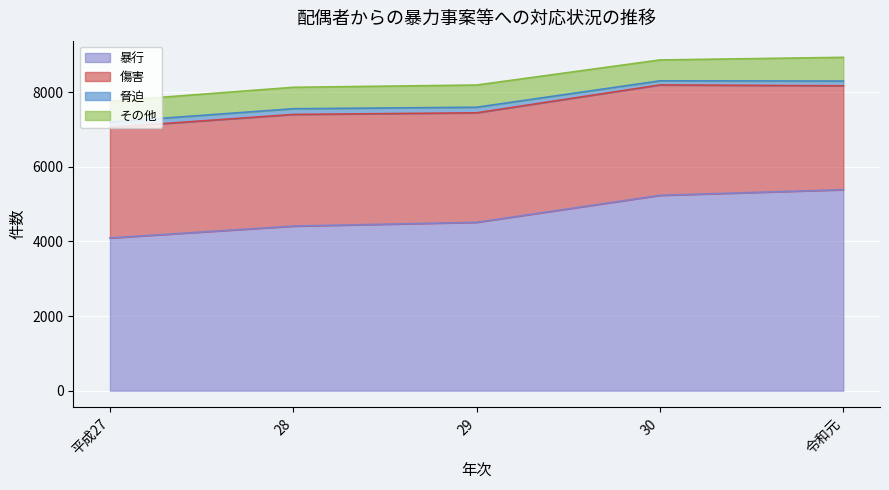

What is the sum of all その他 values?

2922